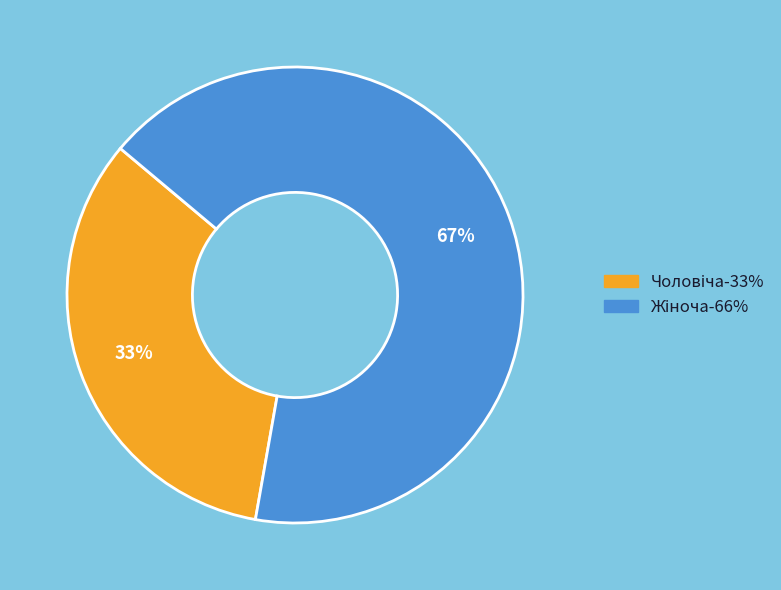

To the nearest percent, what is the average slice percentage?

50%